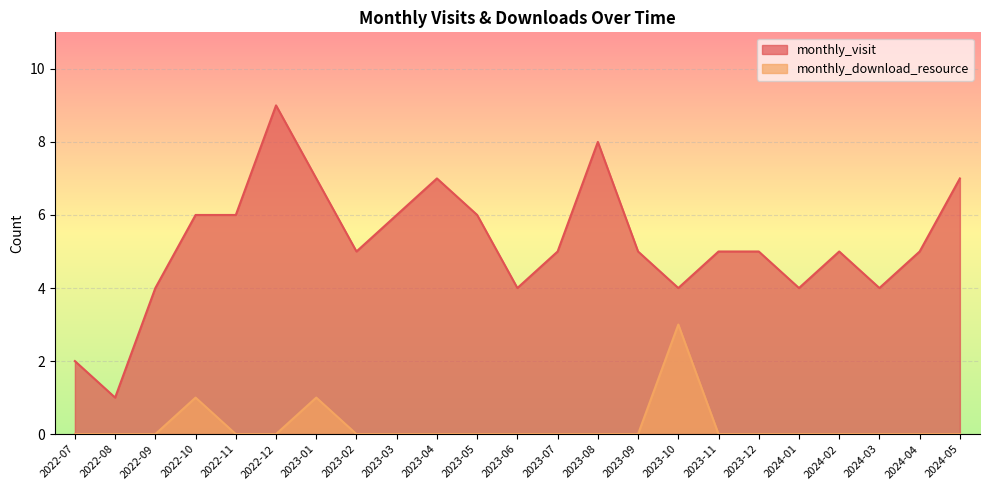

List the series in order of their peak value, highest first.

monthly_visit, monthly_download_resource